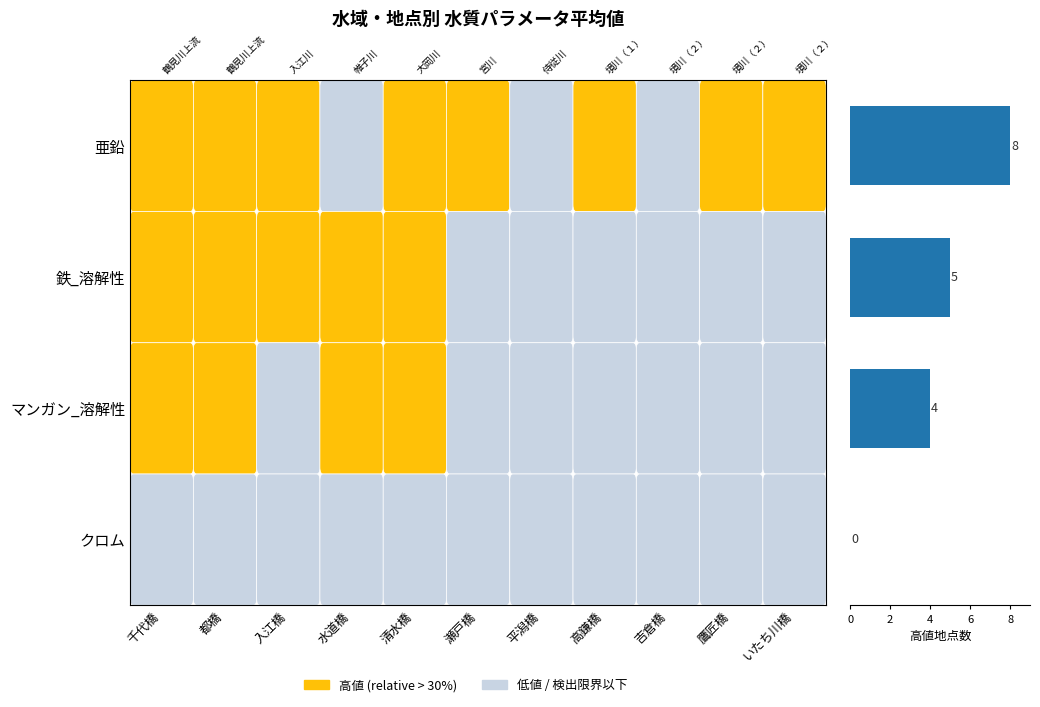

What is the greatest value displayed?

8